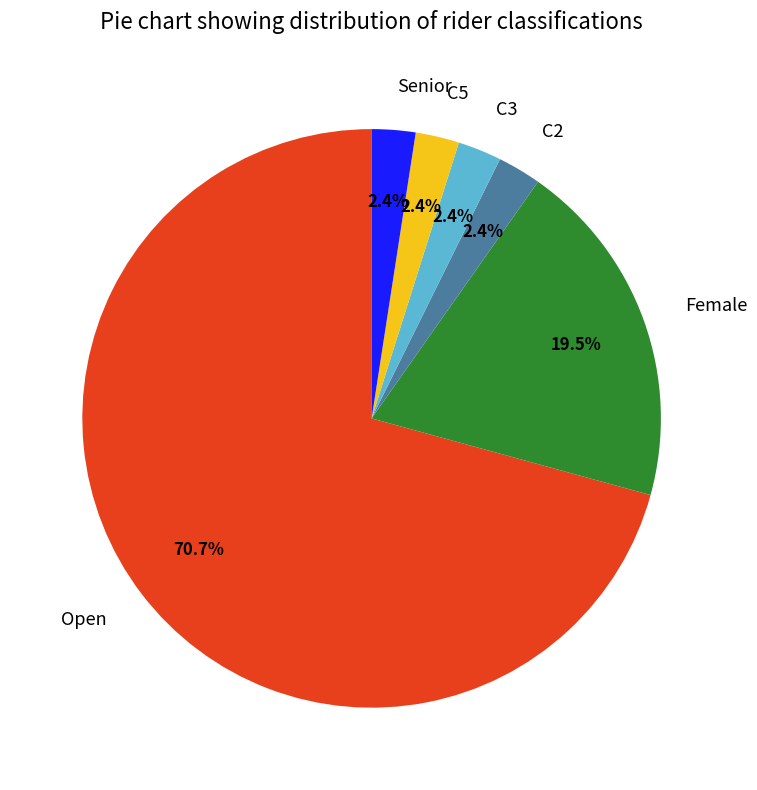

What percentage is the Senior slice, to the nearest percent?

2%